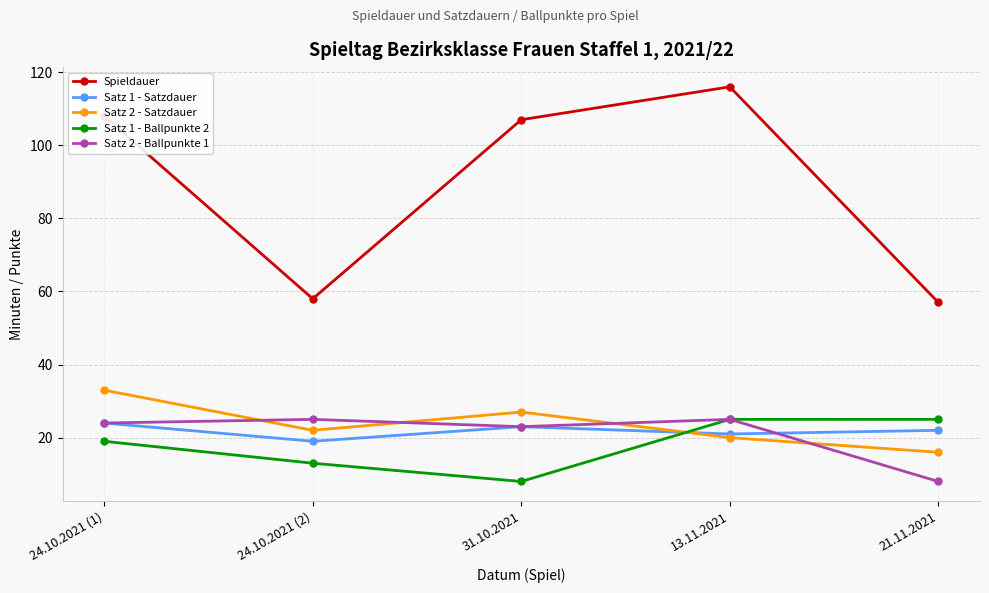

What is the label of the 2nd point from the right?

13.11.2021